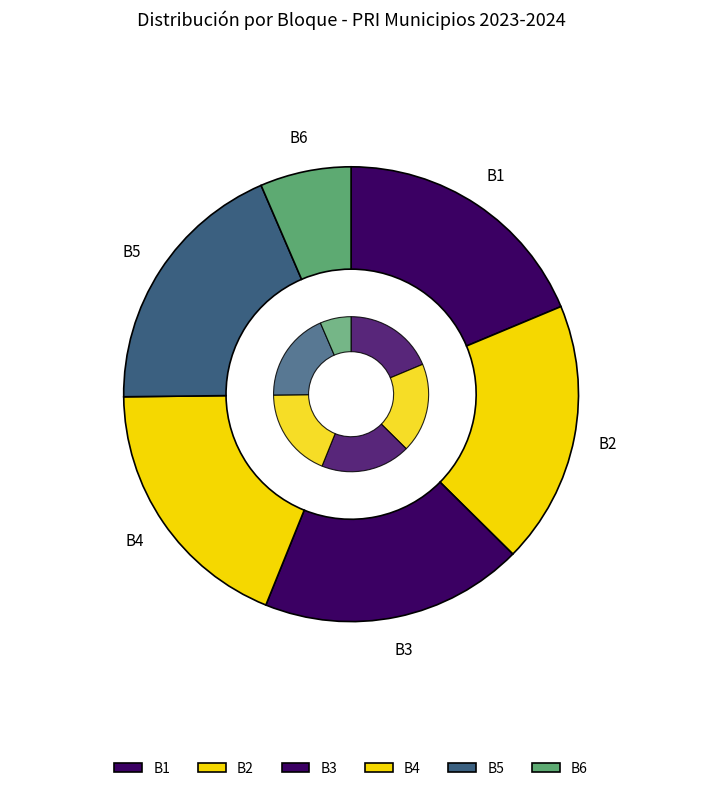

Is it true that B4 is 28% of the pie?

False